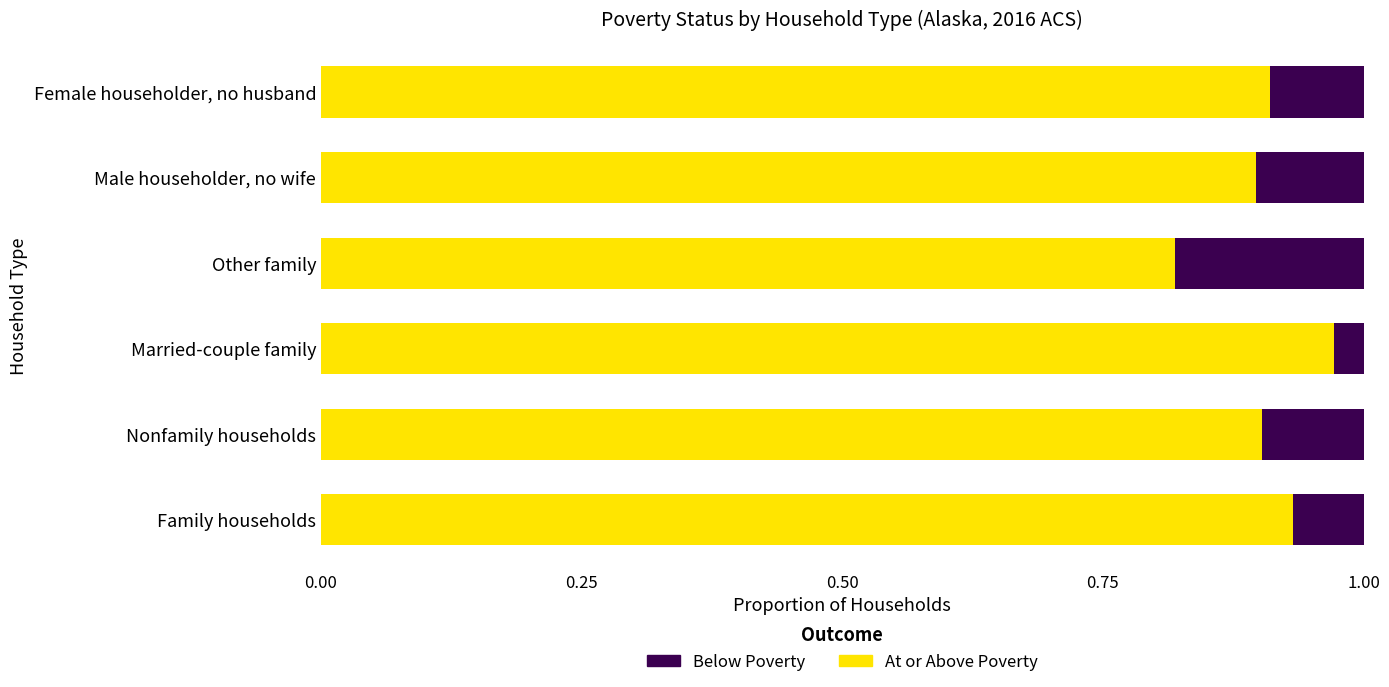

How many At or Above Poverty values are between 0 and 1?

6